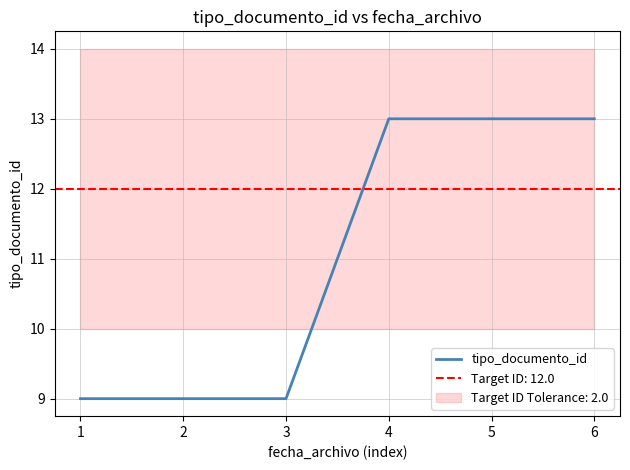

At which label is the value closest to 11?

1